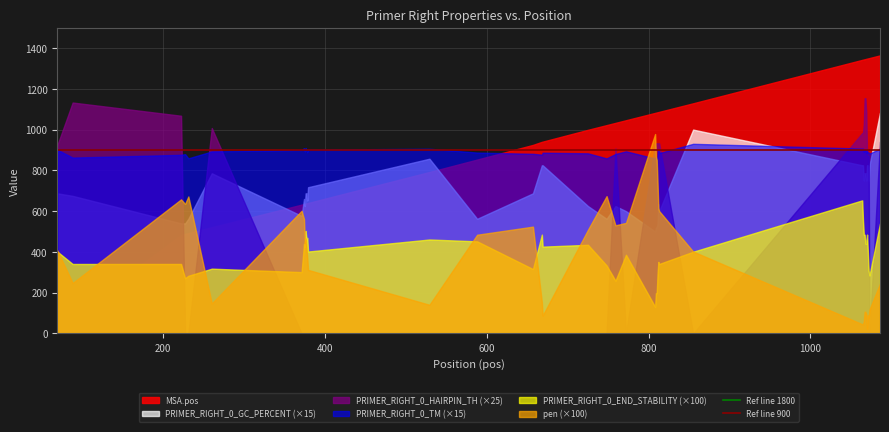

True or false: PRIMER_RIGHT_0_HAIRPIN_TH (×25) and pen (×100) cross at least once.

True